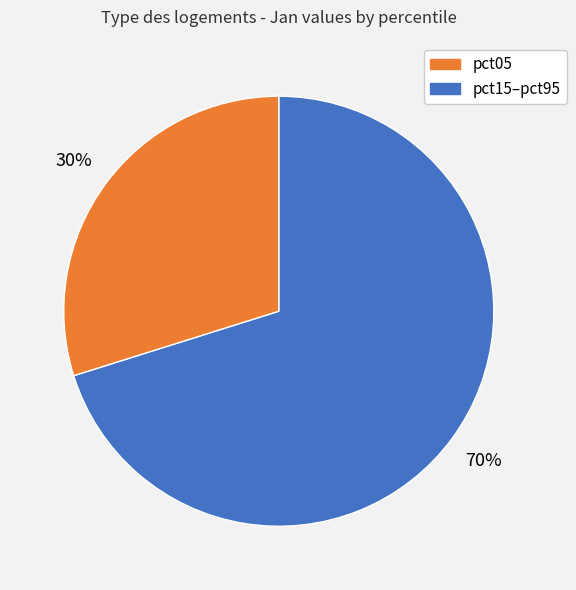

Does any single category account for the majority?

Yes